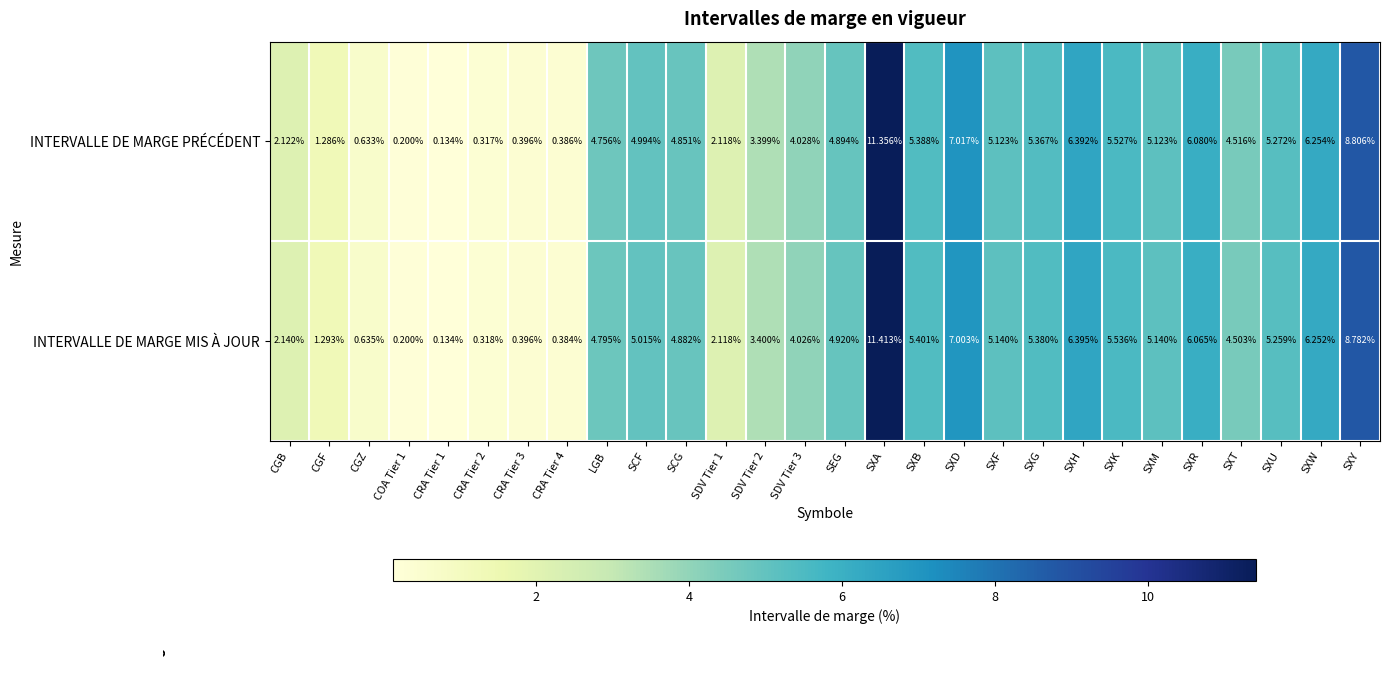

At which label is INTERVALLE DE MARGE MIS À JOUR closest to 5?

SCF